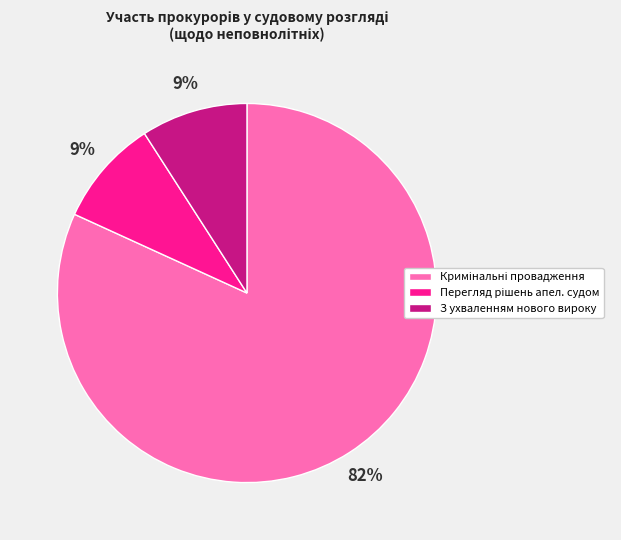

Is there a majority slice in this chart?

Yes